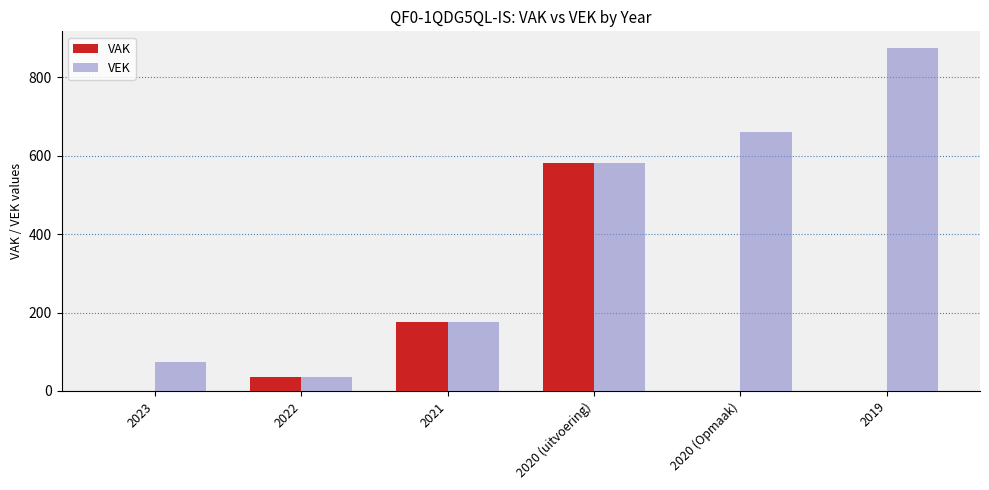

What are all the series names shown in the legend?

VAK, VEK